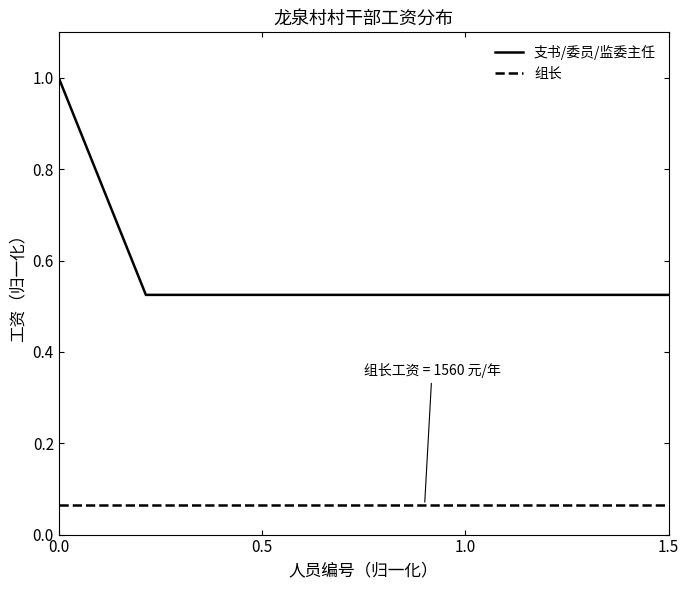

The 支书/委员/监委主任 series shows 0.3 at 1.5. True or false?

False